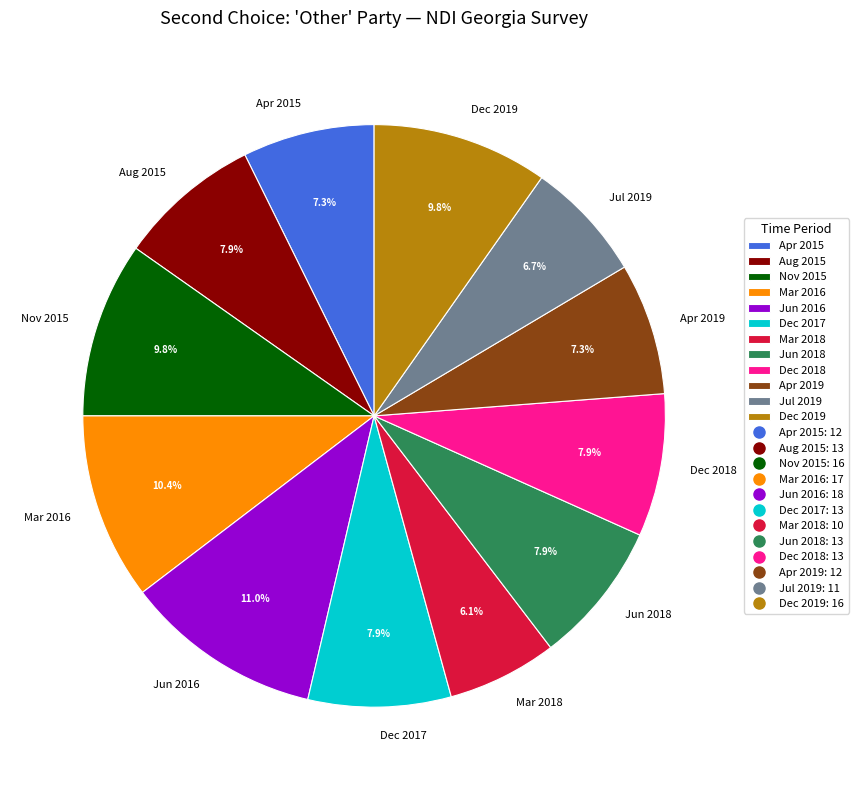

To the nearest percent, what portion does Nov 2015 represent?

10%